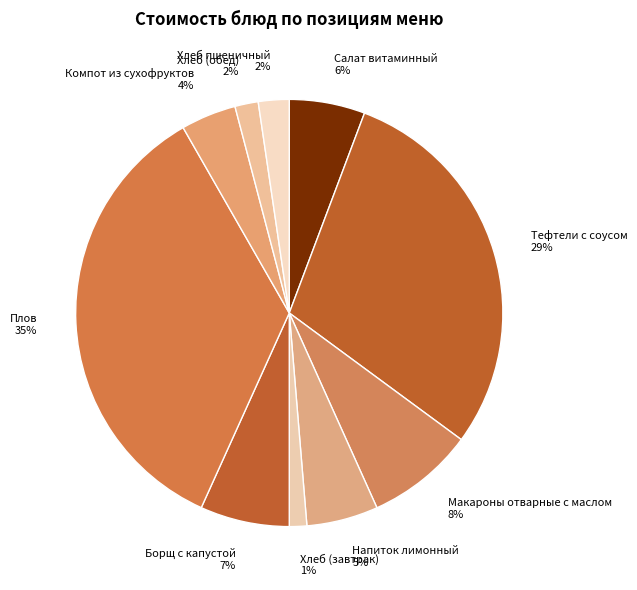

Does Компот из сухофруктов account for over 50% of the chart?

No